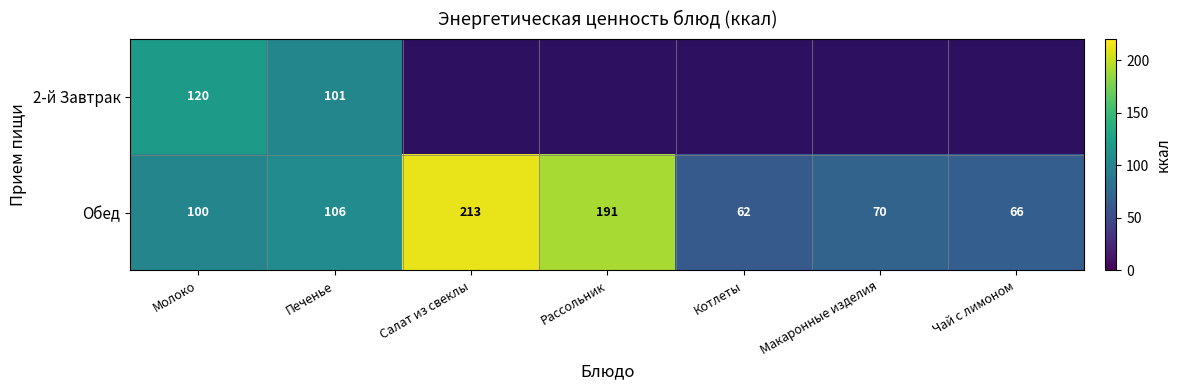

At which label is Обед closest to 137?

Печенье